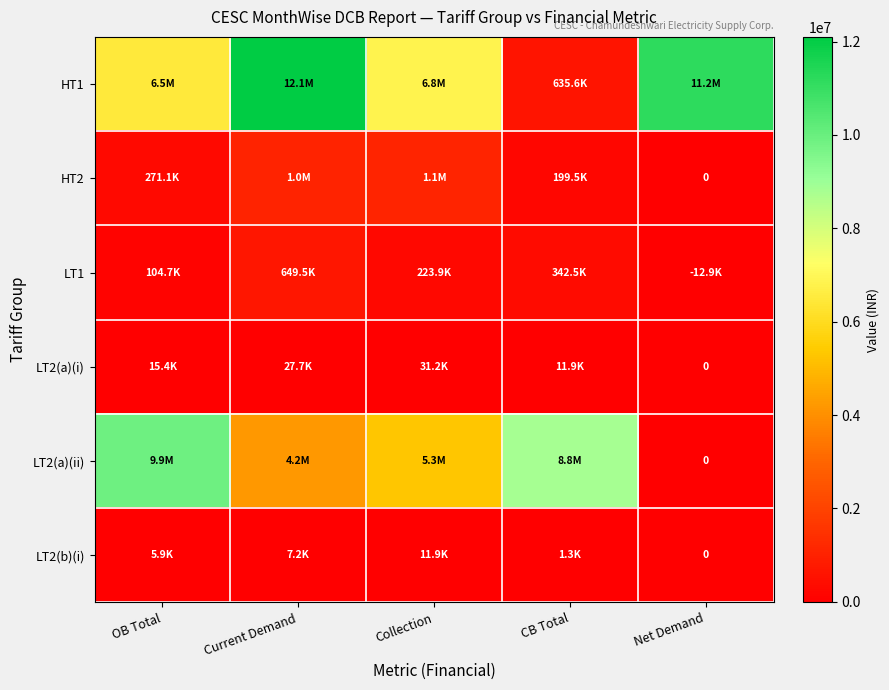

Is it true that HT2 equals 1569985.3 at Collection?

False